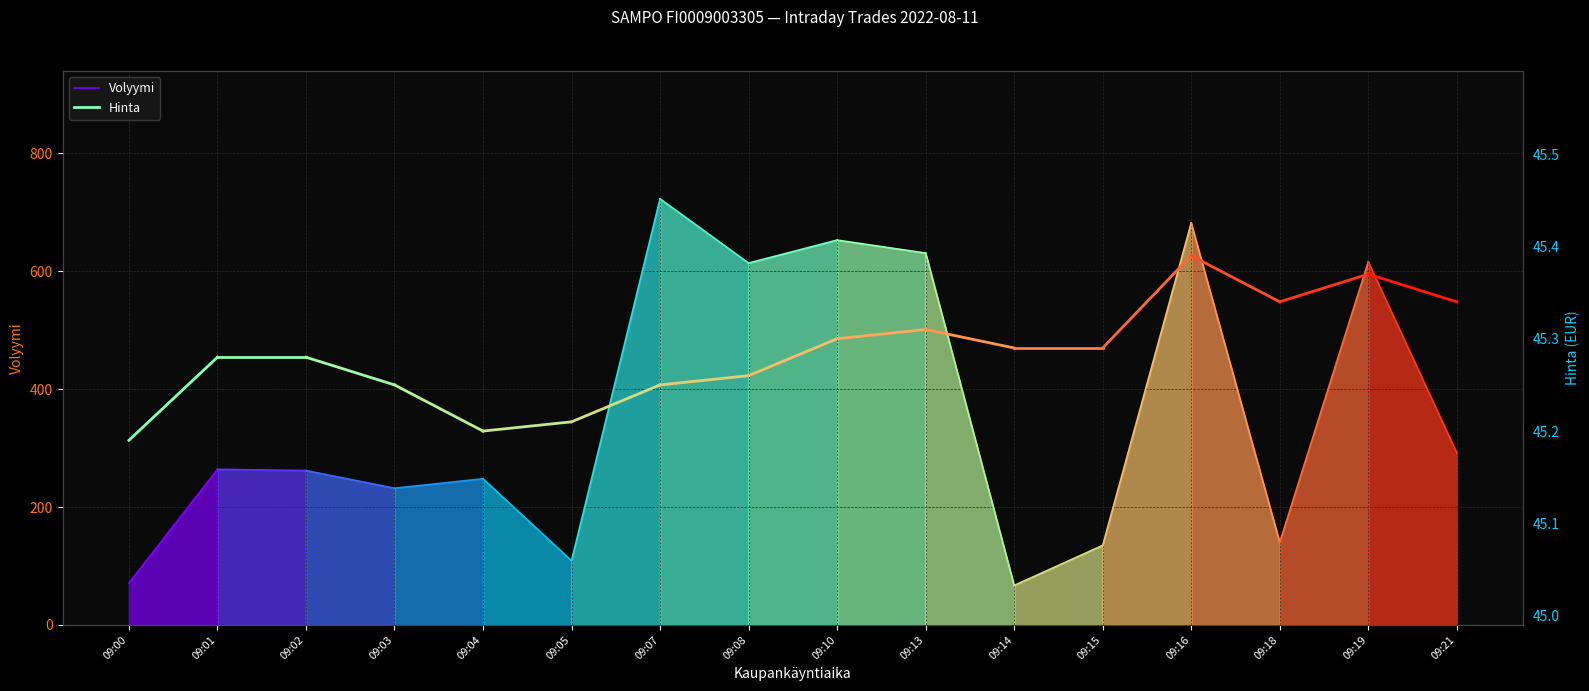

At which label is Volyymi closest to 167?

09:00